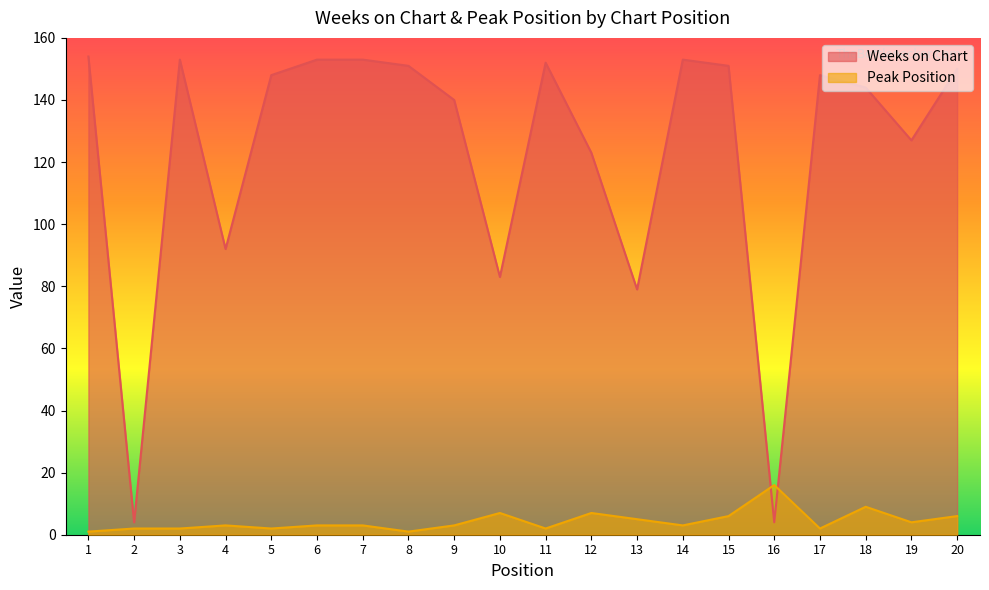

What is the value of the Peak Position point at the 19th from the left?

4